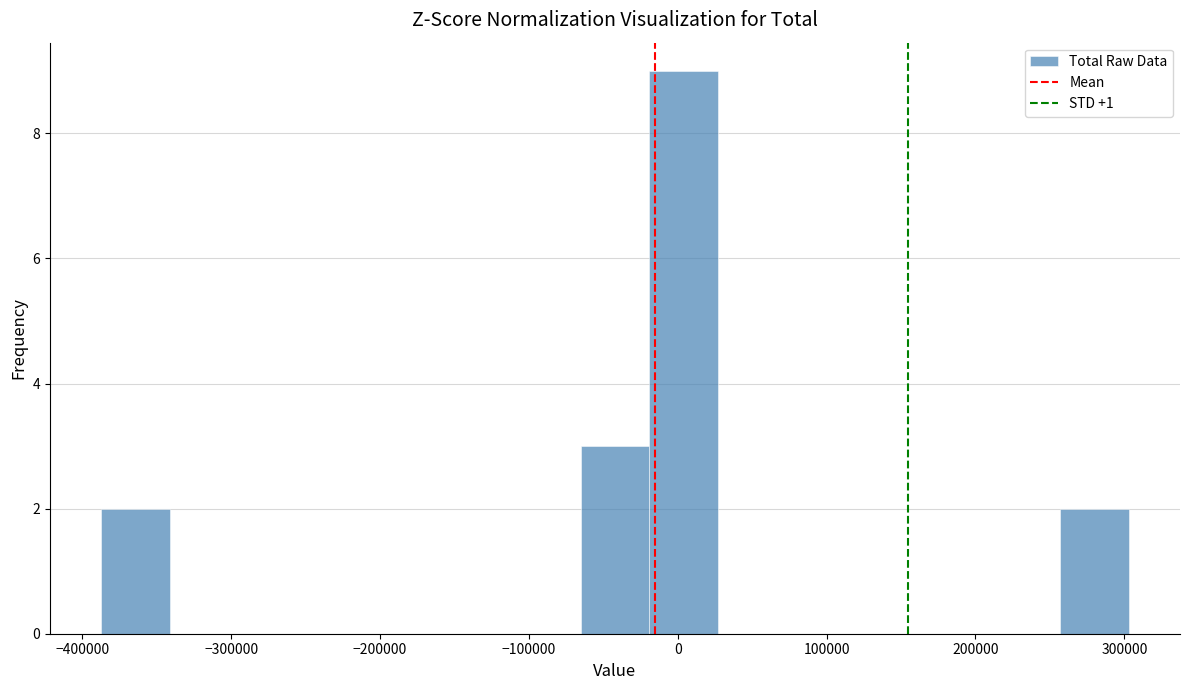

Reading left to right, transcribe this chart: for each bar, give the range it covers on the x-axis and its height. Neither the bar edges nor the heights are printed on the chart, so give them approximately, as read against the axes.

-390000 to -340000: 2
-340000 to -300000: 0
-300000 to -250000: 0
-250000 to -200000: 0
-200000 to -160000: 0
-160000 to -110000: 0
-110000 to -70000: 0
-70000 to -20000: 3
-20000 to 30000: 9
30000 to 70000: 0
70000 to 120000: 0
120000 to 160000: 0
160000 to 210000: 0
210000 to 260000: 0
260000 to 300000: 2